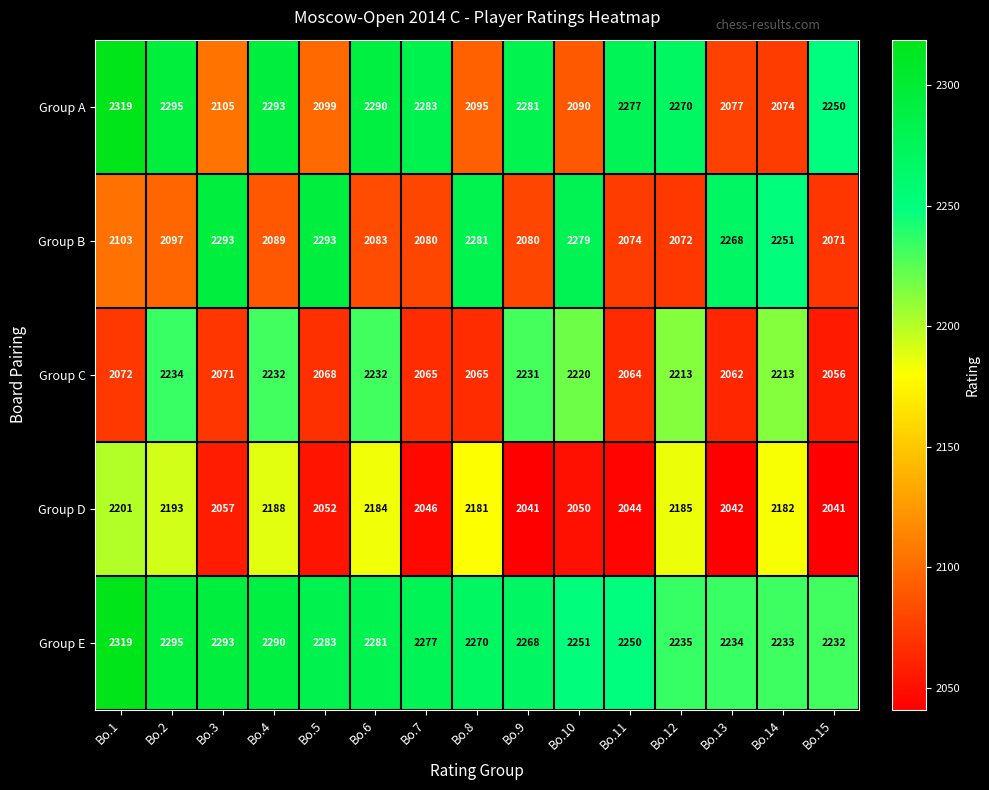

What is the greatest value displayed?

2319